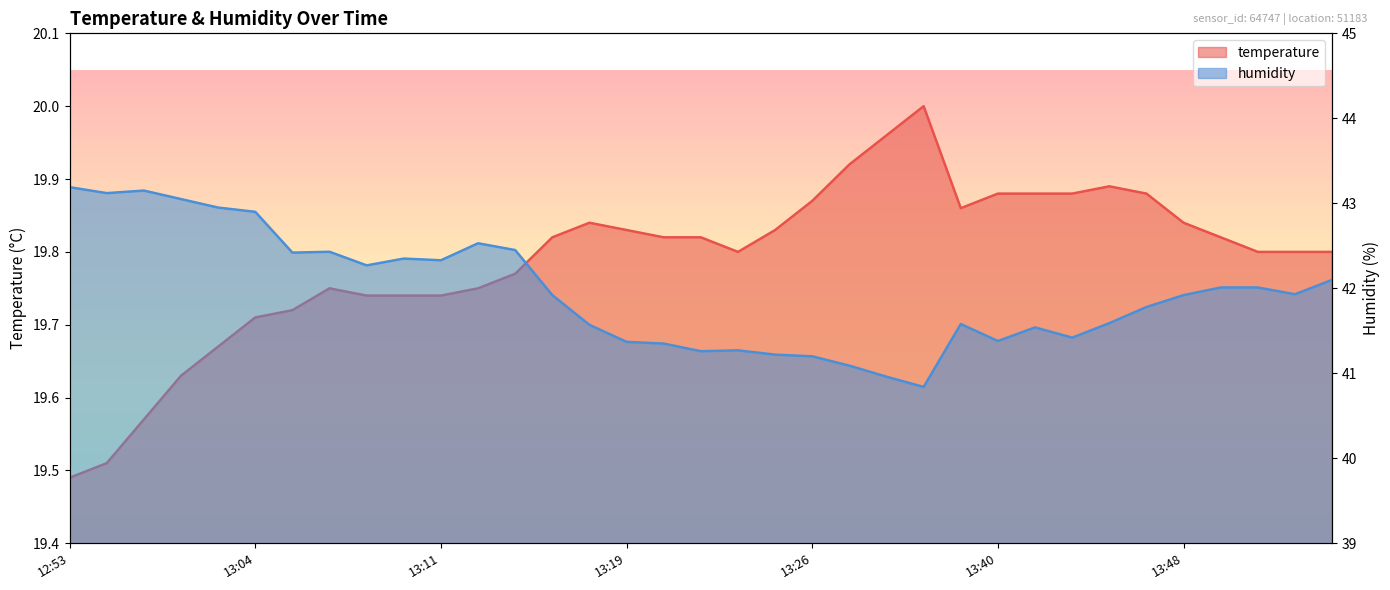

Which category has the lowest value across all series?

12:53